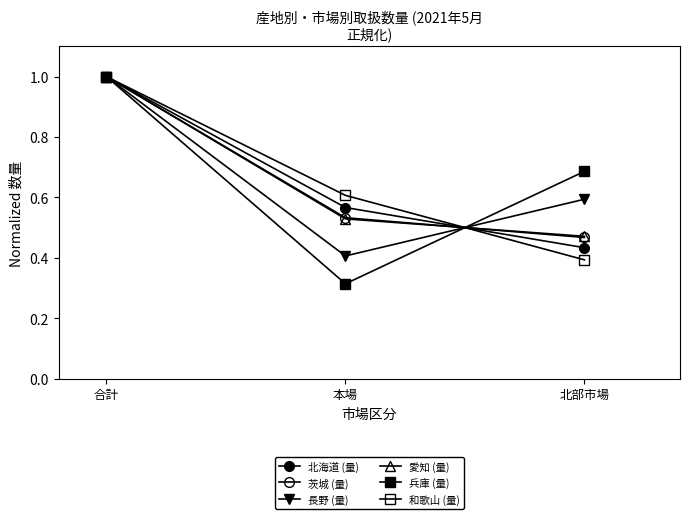

Does the chart have visible grid lines?

No